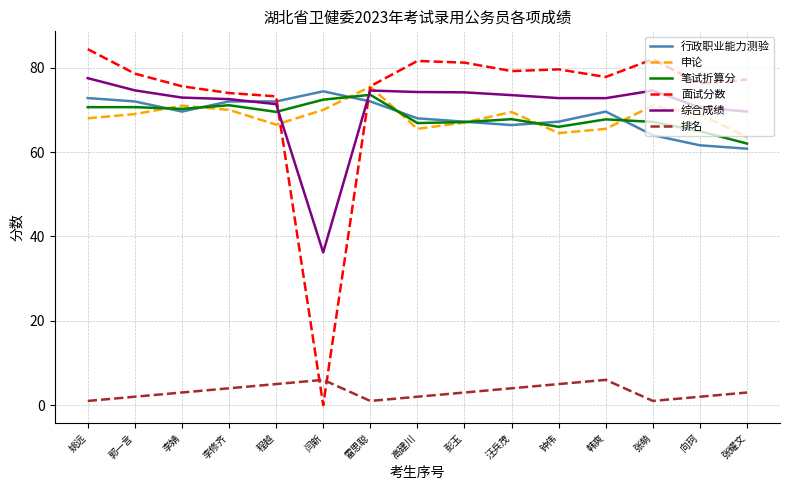

Which series has the largest total across all categories?

面试分数